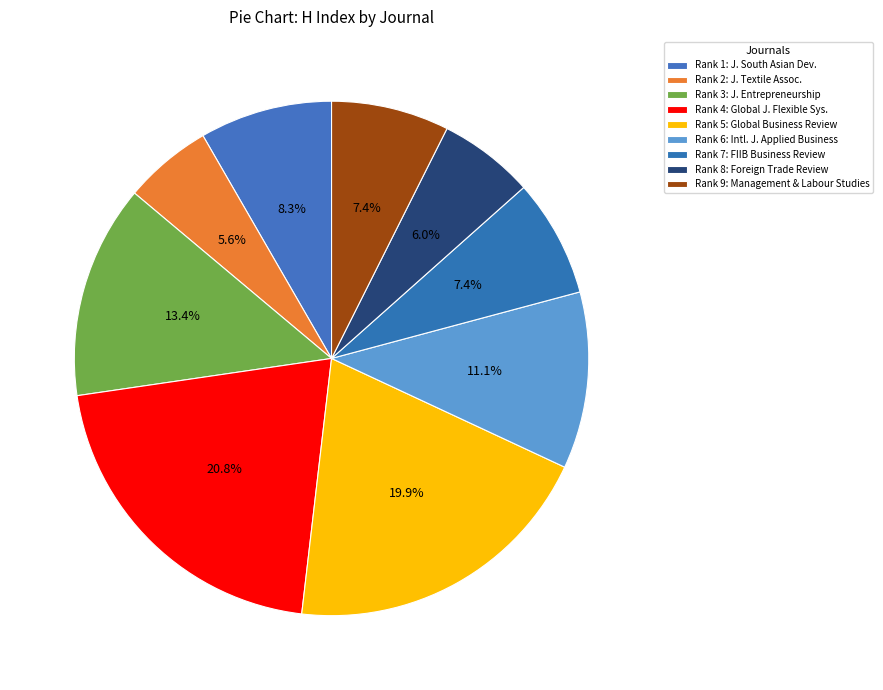

How many slices are in this pie chart?

9